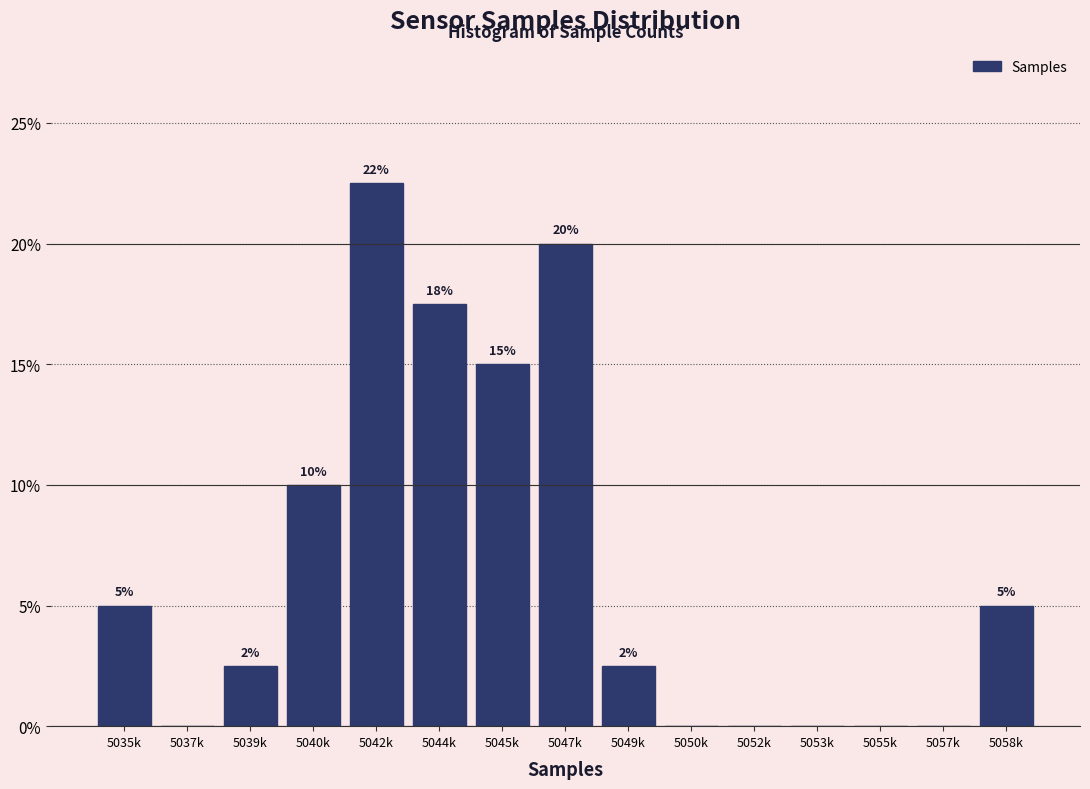

The chart shows a value of 20.0 at 5047k. True or false?

True